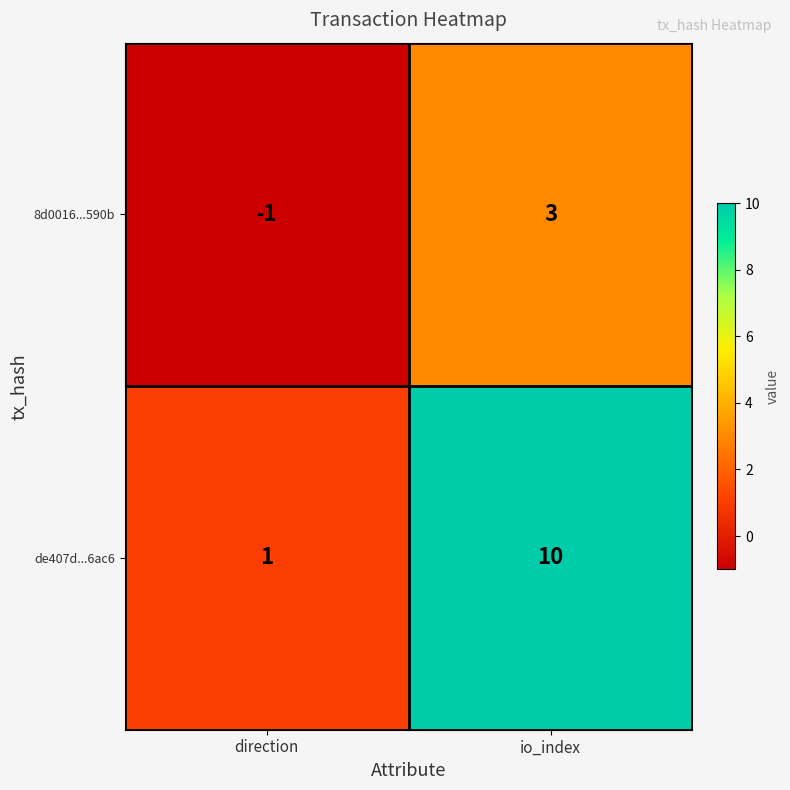

Is it true that de407d...6ac6 equals 10 at io_index?

True